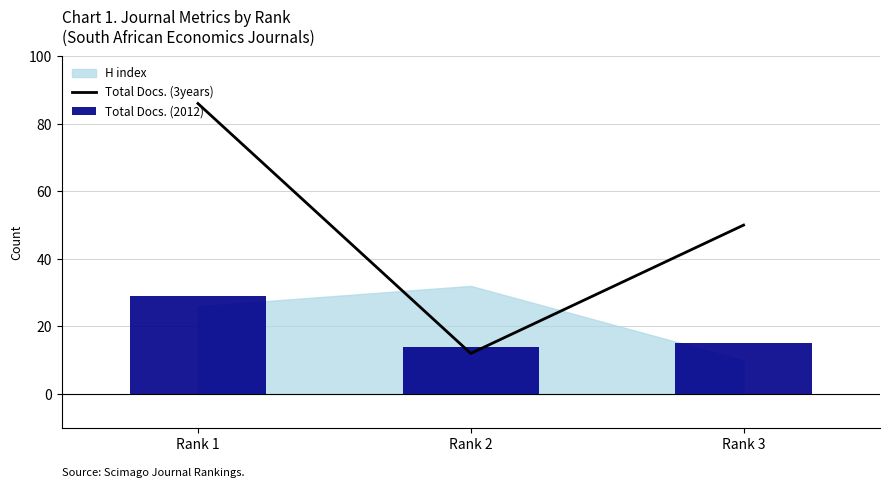

True or false: Total Docs. (3years) has a value of 76 at Rank 3.

False